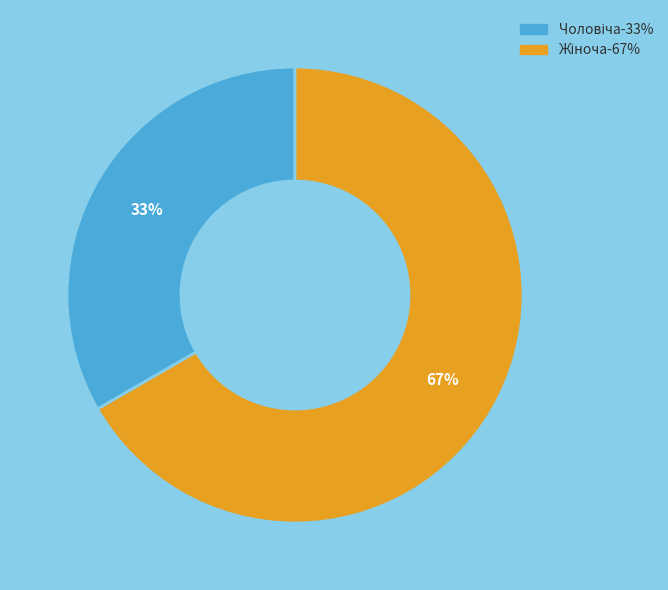

To the nearest percent, what is the average slice percentage?

50%